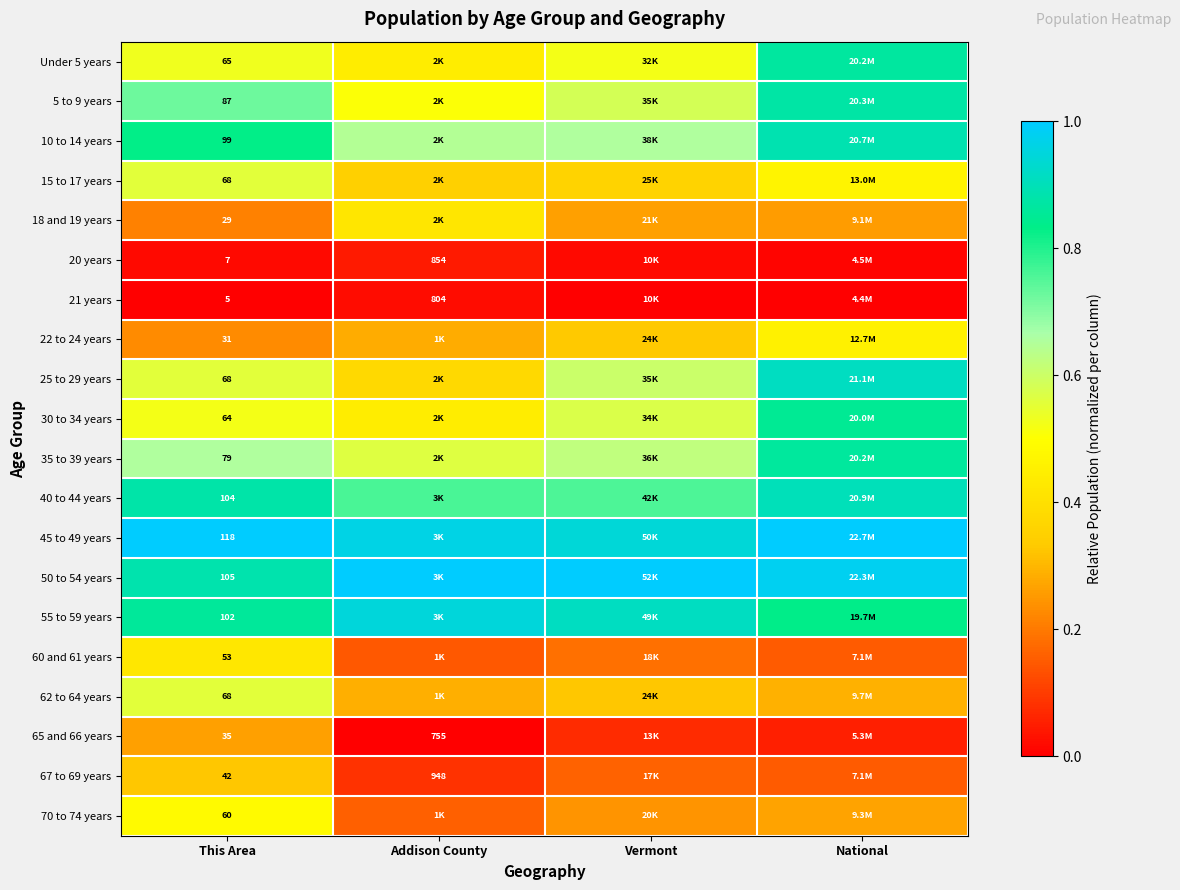

At Addison County, list the series in order from smallest to largest.

65 and 66 years, 21 years, 20 years, 67 to 69 years, 60 and 61 years, 70 to 74 years, 22 to 24 years, 62 to 64 years, 15 to 17 years, 25 to 29 years, 18 and 19 years, Under 5 years, 30 to 34 years, 5 to 9 years, 35 to 39 years, 10 to 14 years, 40 to 44 years, 55 to 59 years, 45 to 49 years, 50 to 54 years